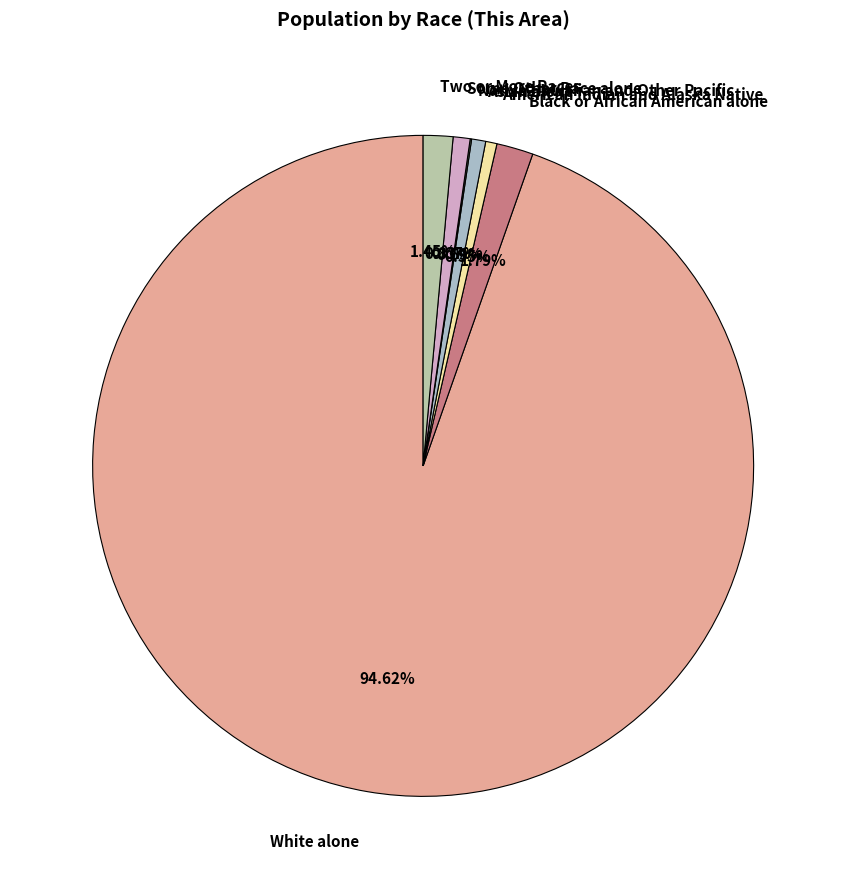

To the nearest percent, what portion does White alone represent?

95%